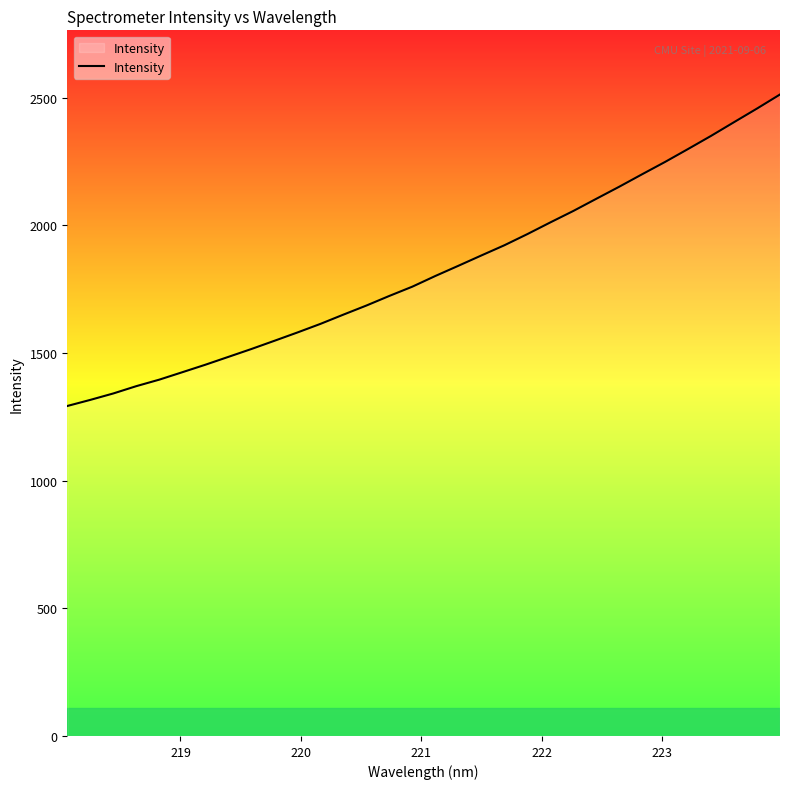

How many lines are shown in the chart?

1